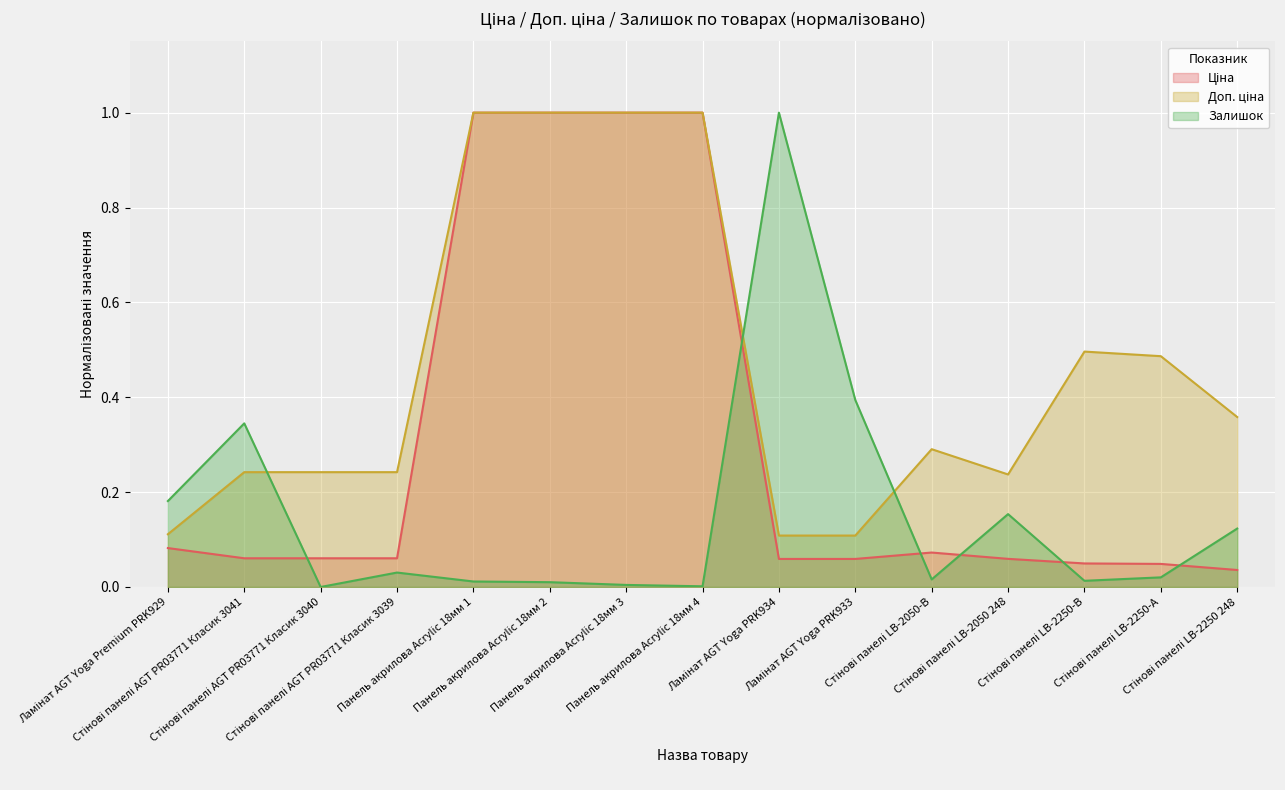

What is the label of the 12th point from the left?

Стінові панелі LB-2050 248